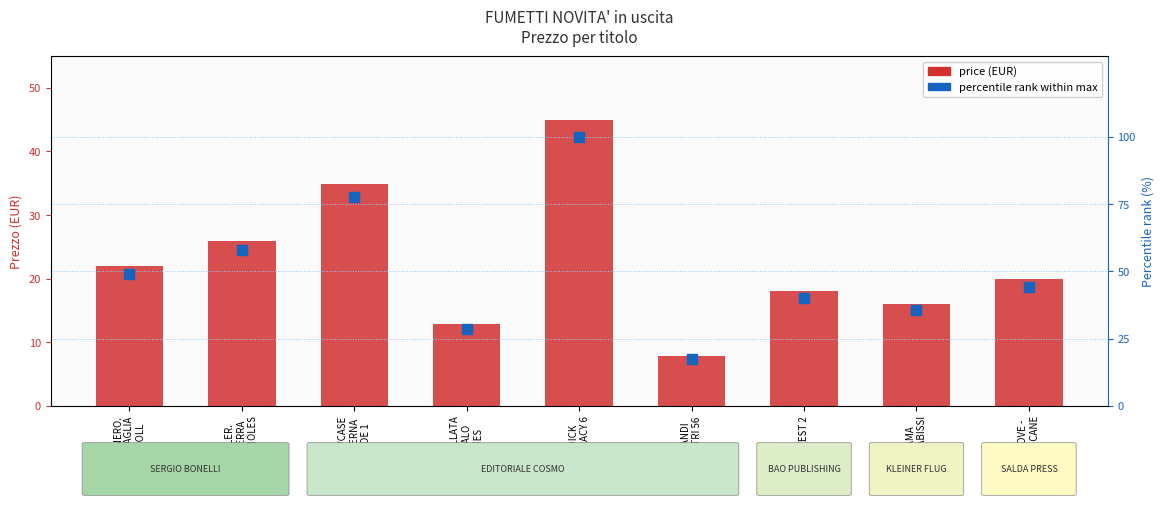

What are all the series names shown in the legend?

price (EUR), percentile rank within max